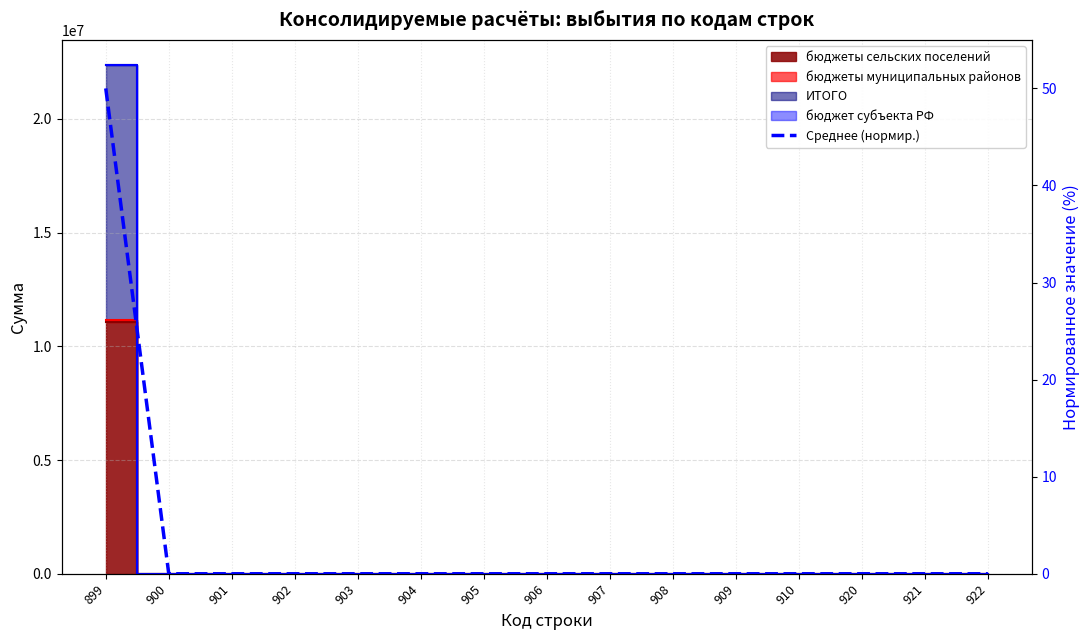

Count the number of values greater than 0.

1